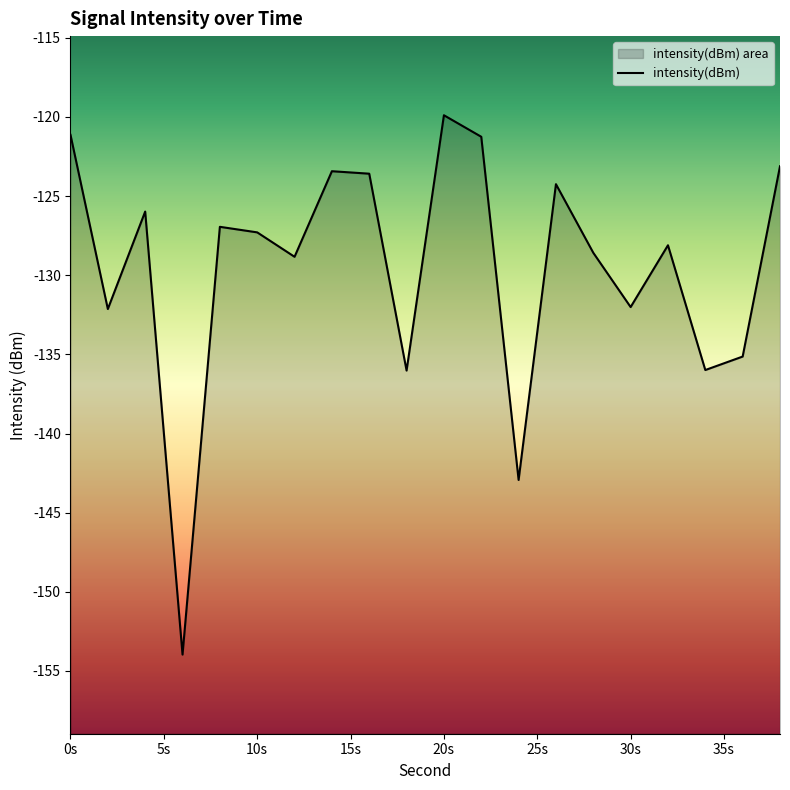

Read the value at 4.

-126.0